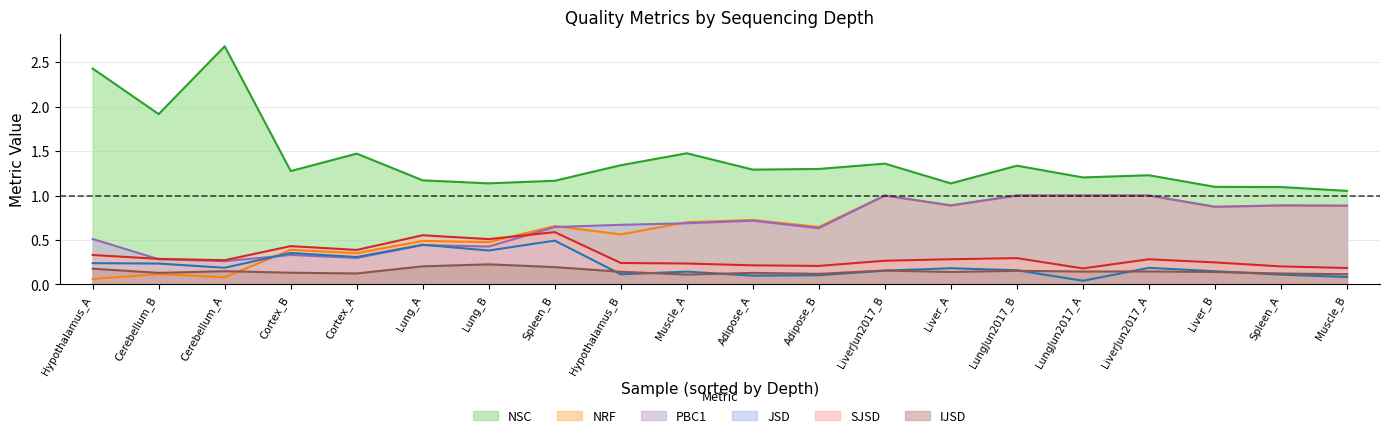

At how many categories does at least one series exceed 2?

2